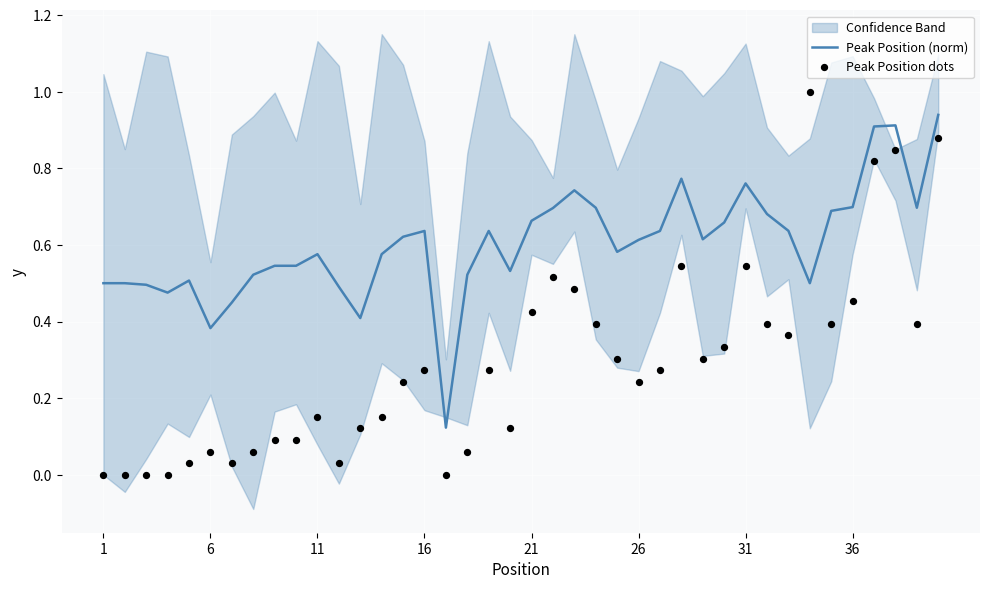

Which series reaches the maximum Y coordinate?

Peak Position dots